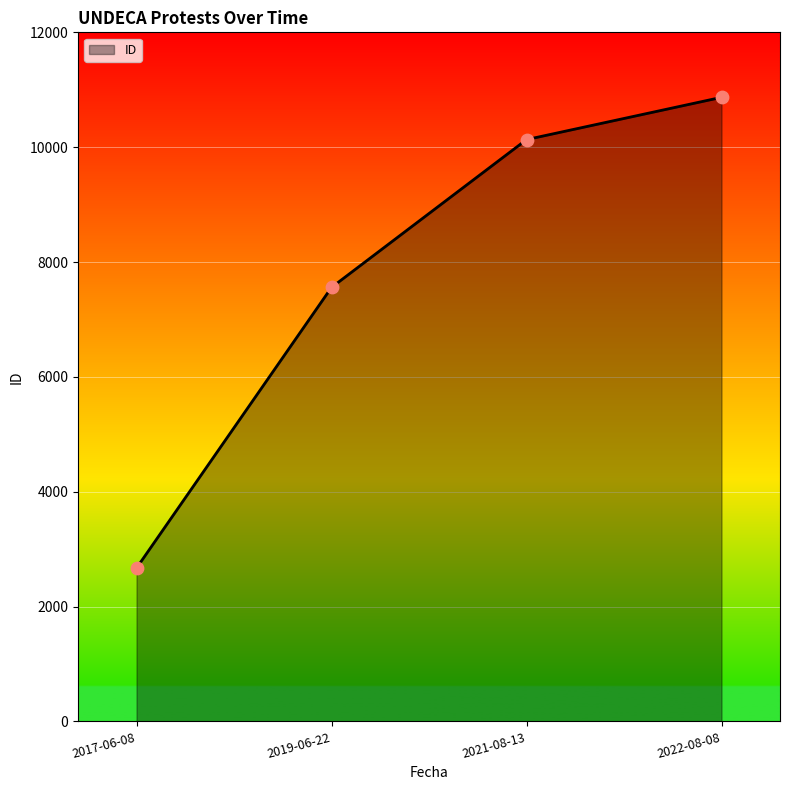

What is the change in value from 2017-06-08 to 2022-08-08?

+8197